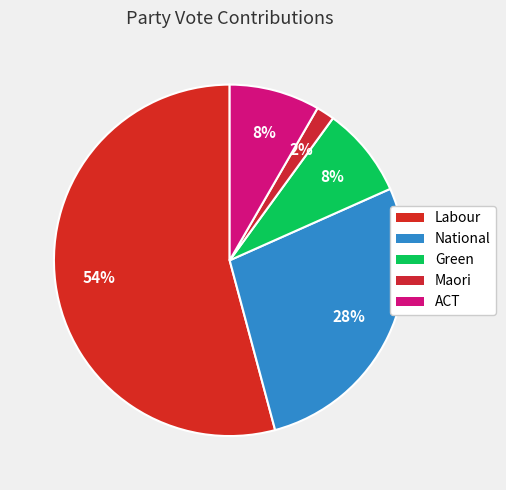

Between Green and ACT, which is larger?

Green